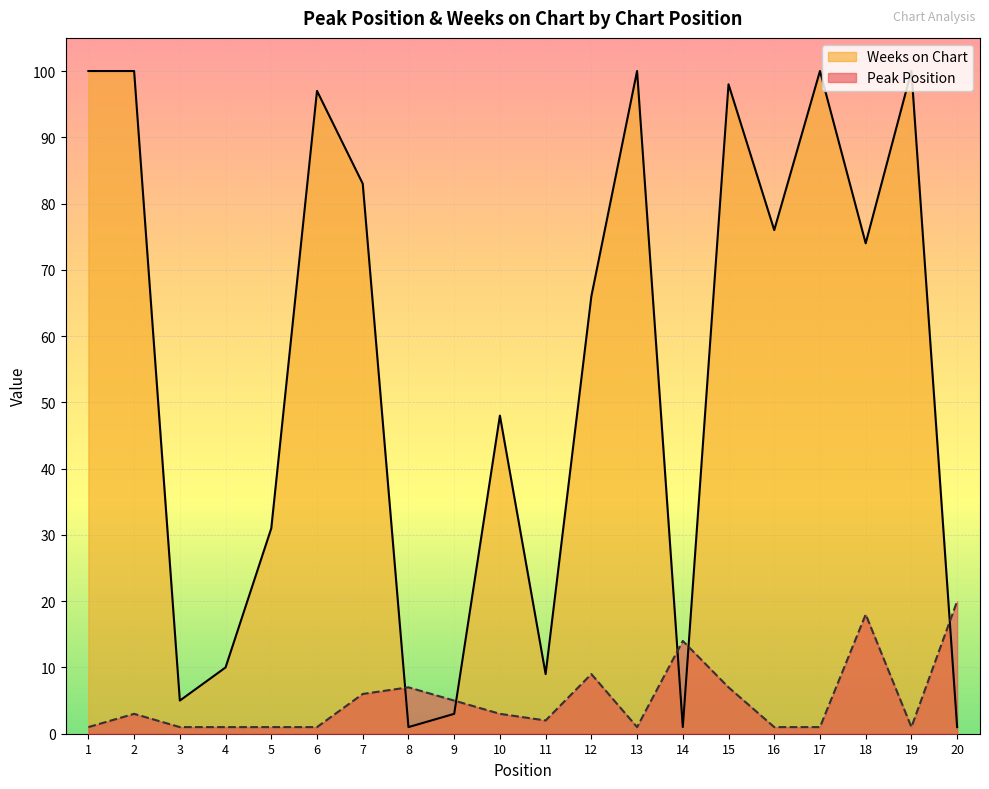

What are all the series names shown in the legend?

Peak Position, Weeks on Chart